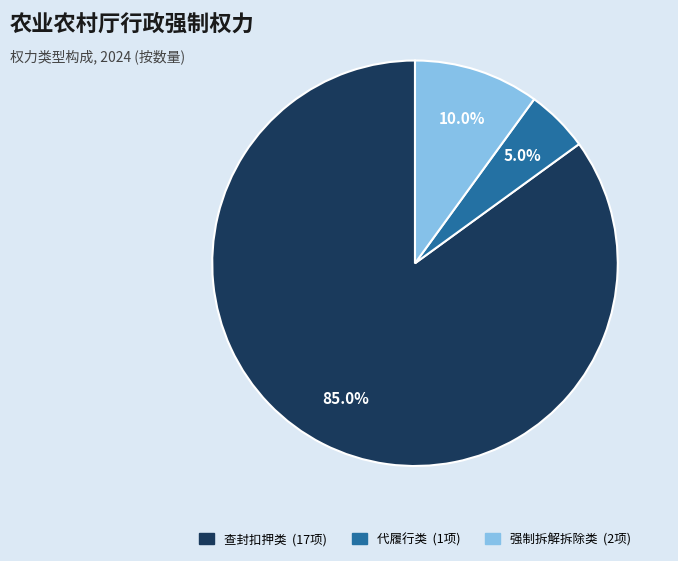

Does any single category account for the majority?

Yes